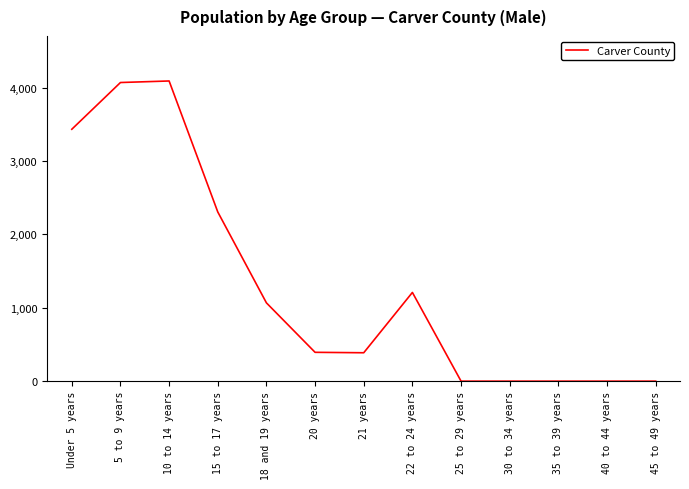

The value at 10 to 14 years is 4091. True or false?

True